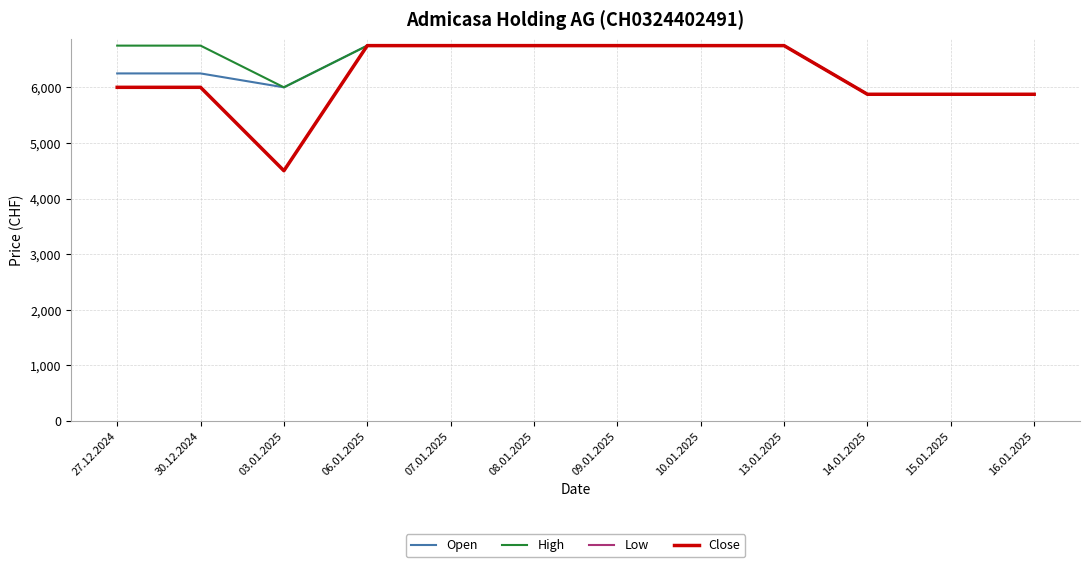

True or false: High and Close intersect in this chart.

False